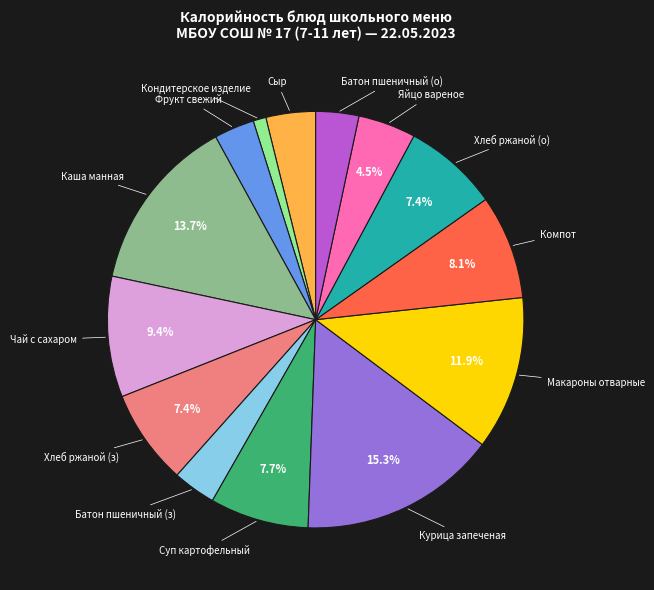

Does any single category account for the majority?

No